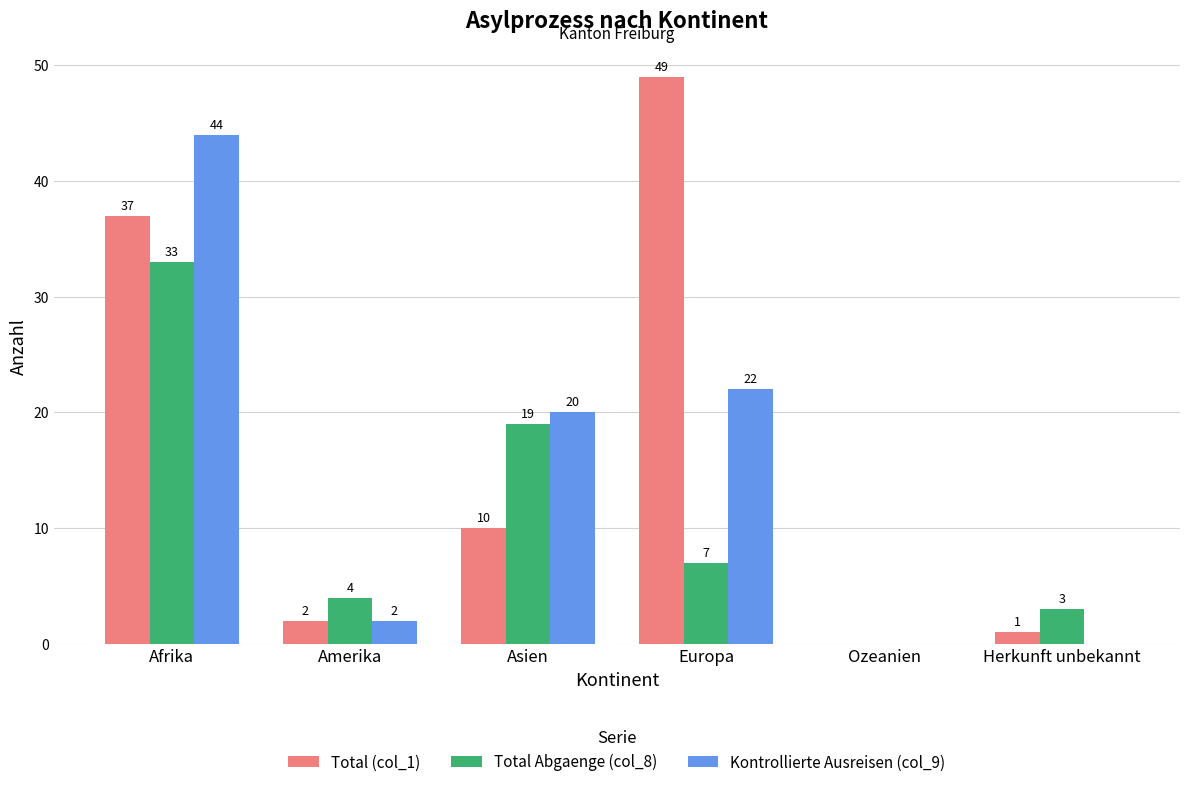

Where does the Total Abgaenge (col_8) series first go above 7?

Afrika